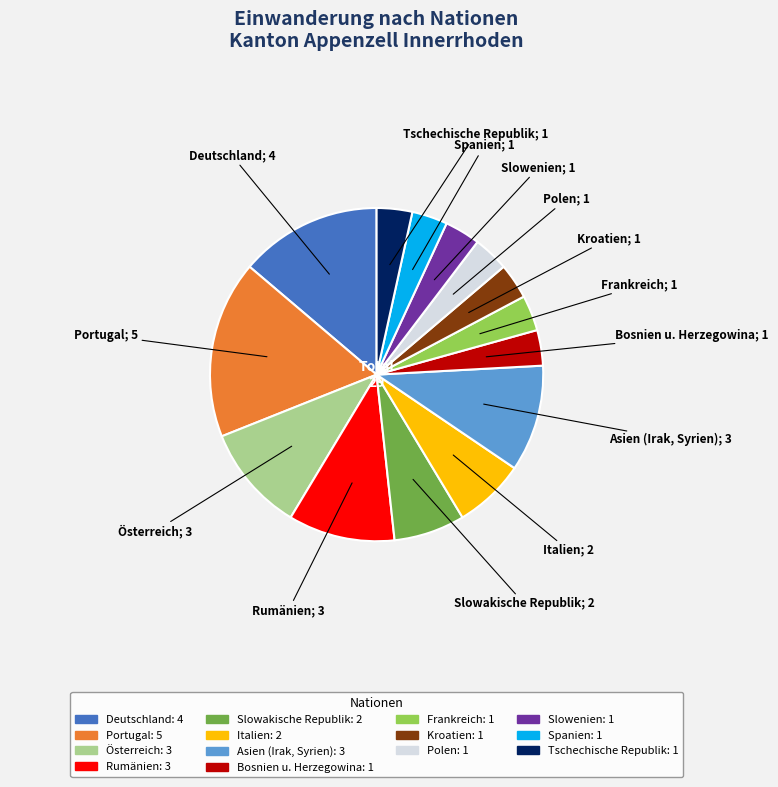

Approximately how many times larger is the value at Frankreich compared to Slowakische Republik?

0.5